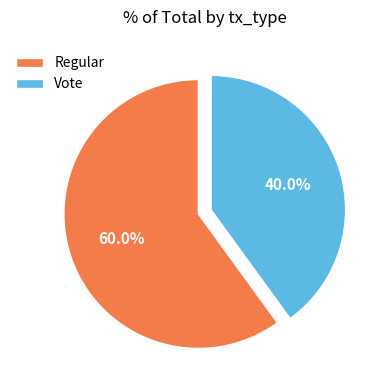

To the nearest percent, what percentage of the pie is Regular?

60%